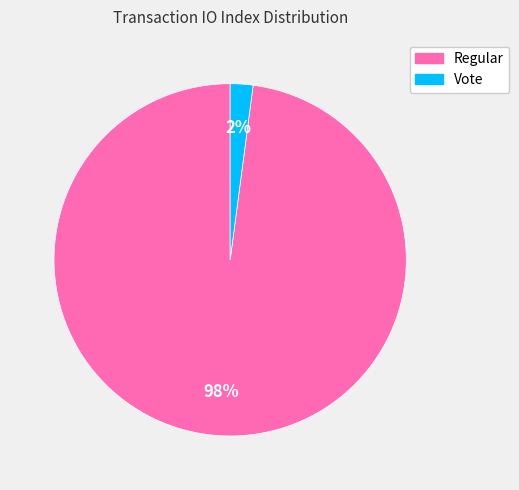

To the nearest percent, what is the average slice percentage?

50%